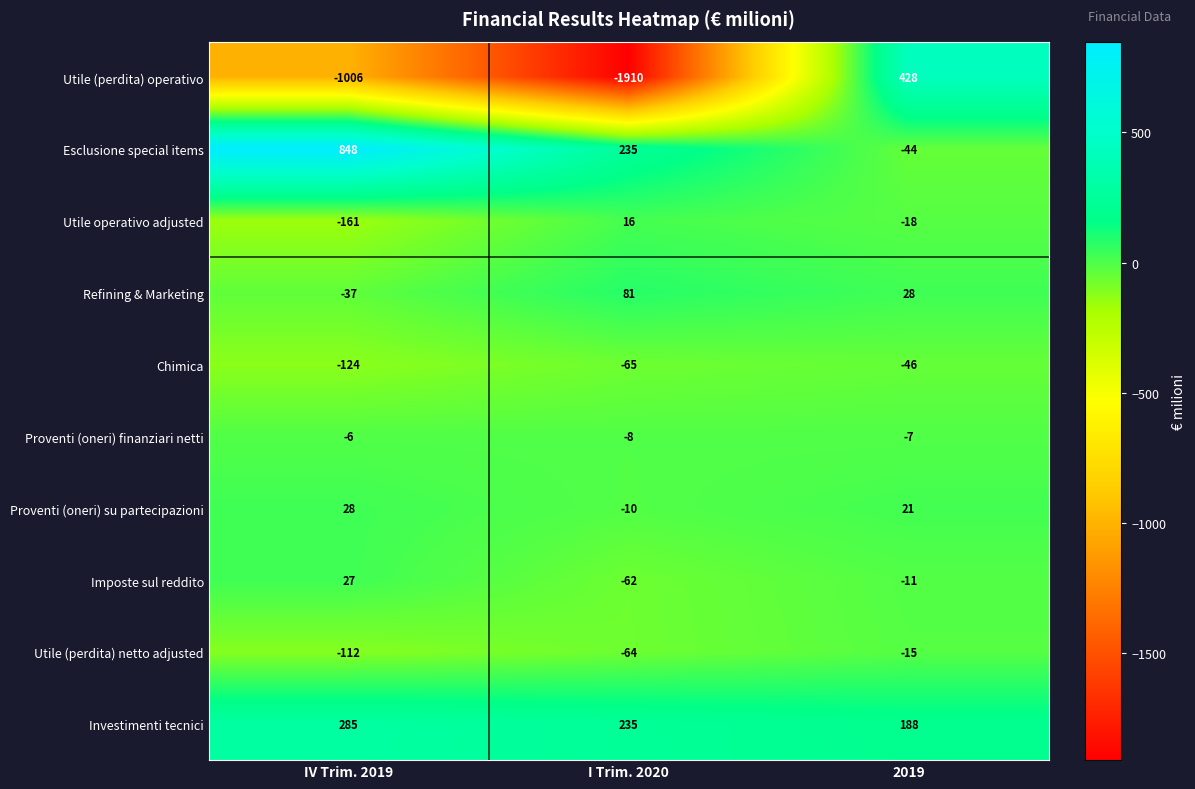

What is the total value across all series at IV Trim. 2019?

-258